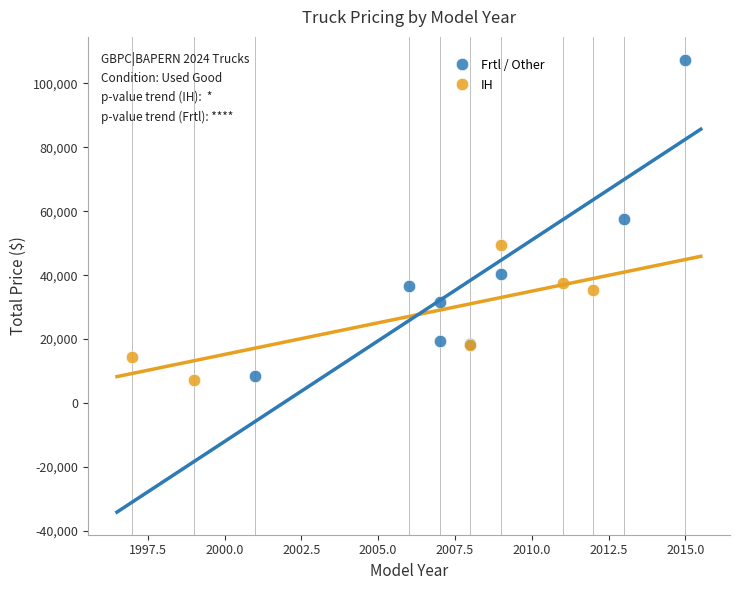

Which series reaches the minimum Y coordinate?

IH